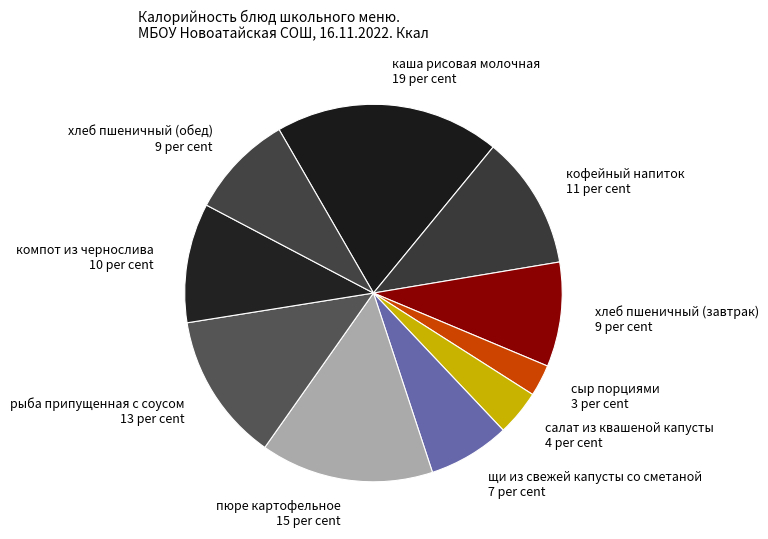

What is the ratio of the value at щи из свежей капусты со сметаной 7 per cent to the value at салат из квашеной капусты 4 per cent?

1.8